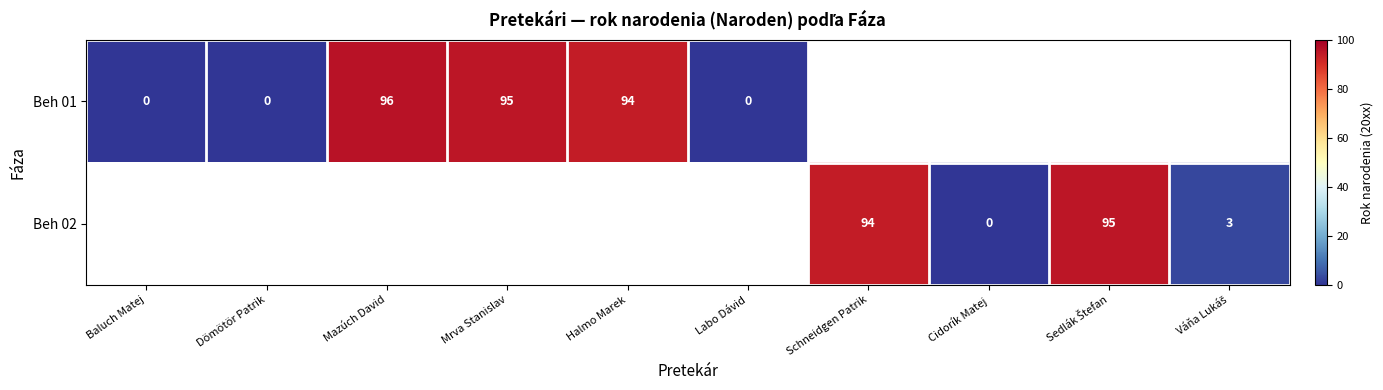

Is it true that Beh 02 equals 94 at Schneidgen Patrik?

True